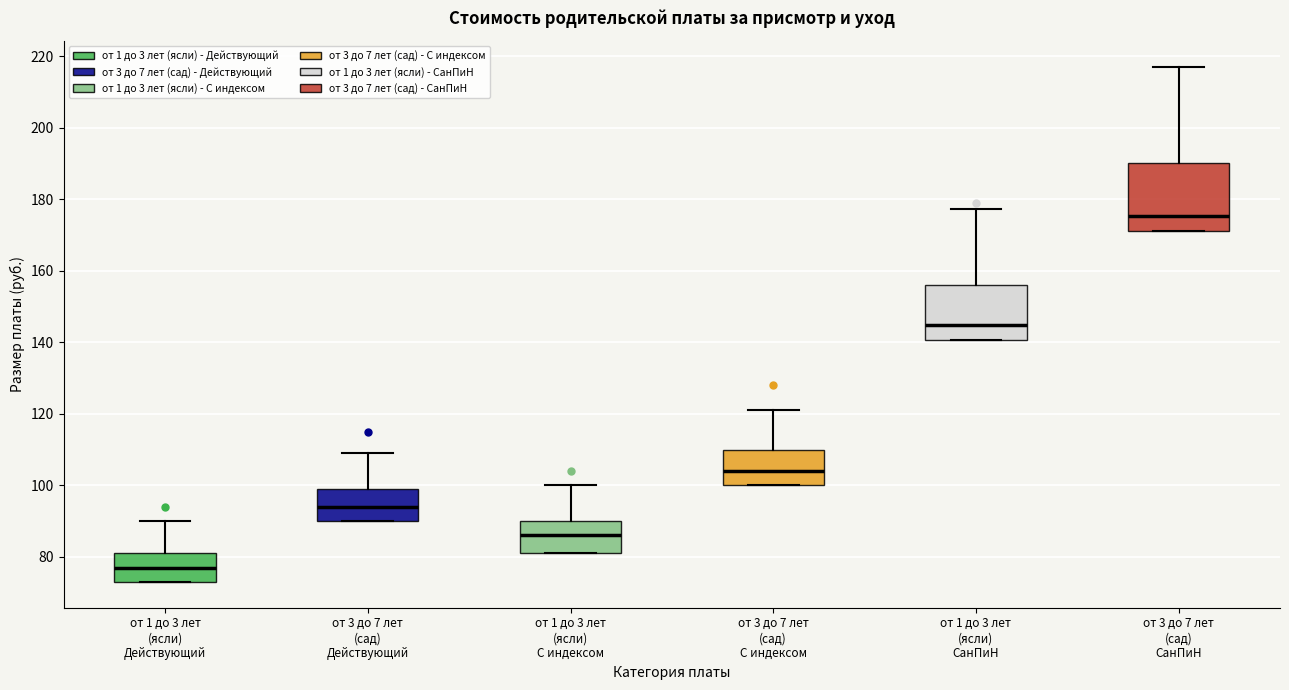

Reading left to right, read every box against the y-axis: the position of its median line, the range the box covers, and the ends of its whiskers. The values are not printed on the chart, so give them approximately, as read against the axis.

от 1 до 3 лет (ясли) Действующий: median 78, box 74 to 82, whiskers 74 to 90
от 3 до 7 лет (сад) Действующий: median 94, box 90 to 100, whiskers 90 to 110
от 1 до 3 лет (ясли) С индексом: median 86, box 82 to 90, whiskers 82 to 100
от 3 до 7 лет (сад) С индексом: median 104, box 100 to 110, whiskers 100 to 122
от 1 до 3 лет (ясли) СанПиН: median 144, box 140 to 156, whiskers 140 to 178
от 3 до 7 лет (сад) СанПиН: median 176, box 172 to 190, whiskers 172 to 216